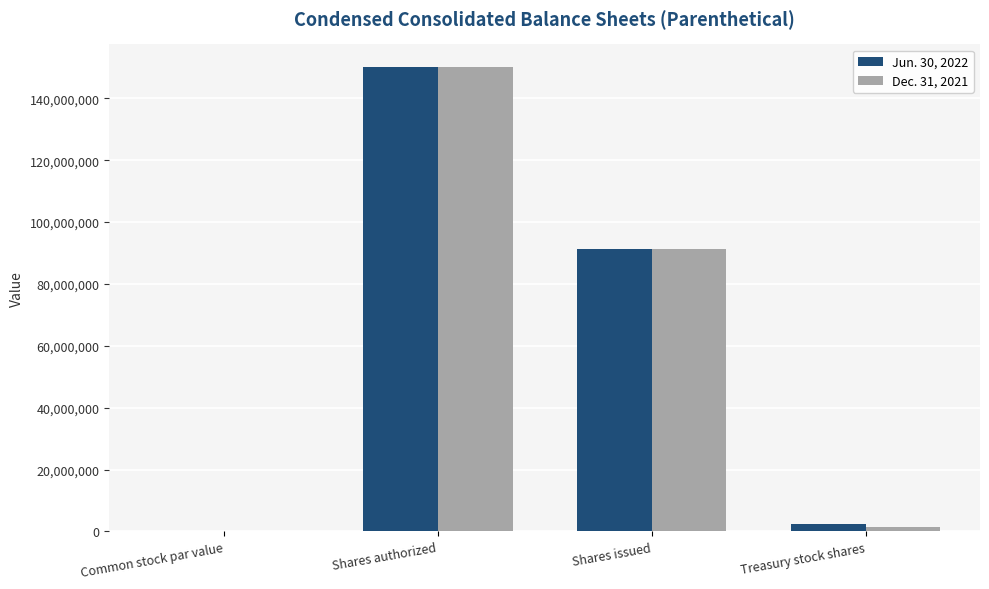

At which label does Jun. 30, 2022 reach its peak?

Shares authorized